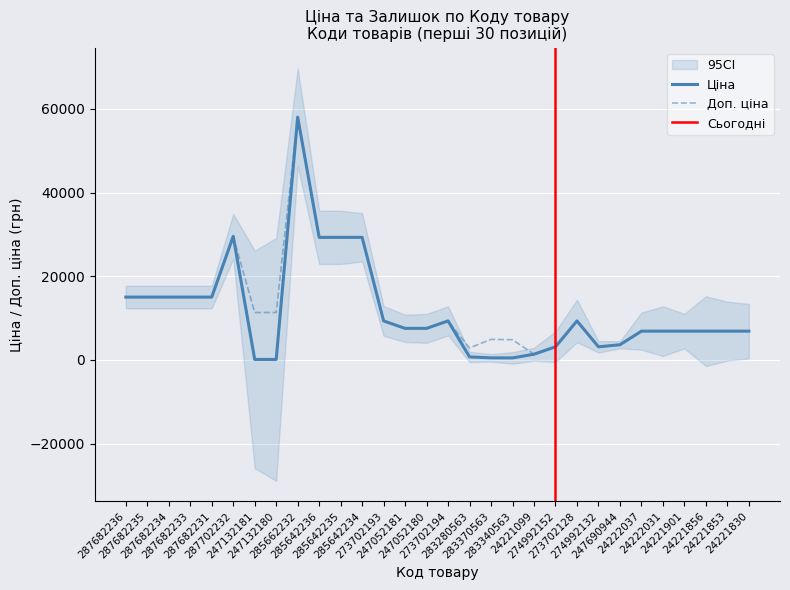

What is the lowest value of the Ціна series?

113.3